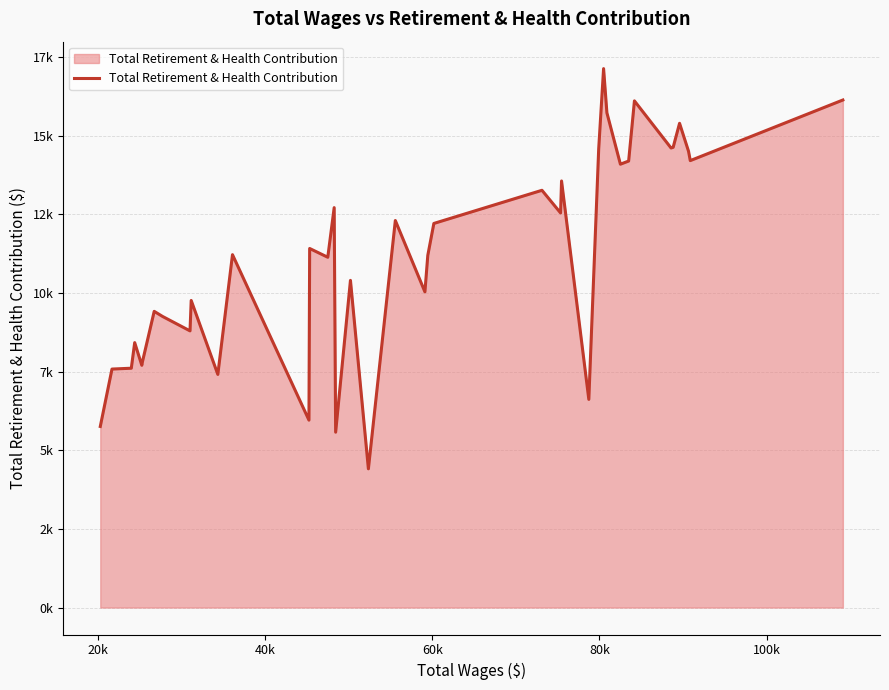

How many interior local valleys (lower than both neighbors) does the data have?

13